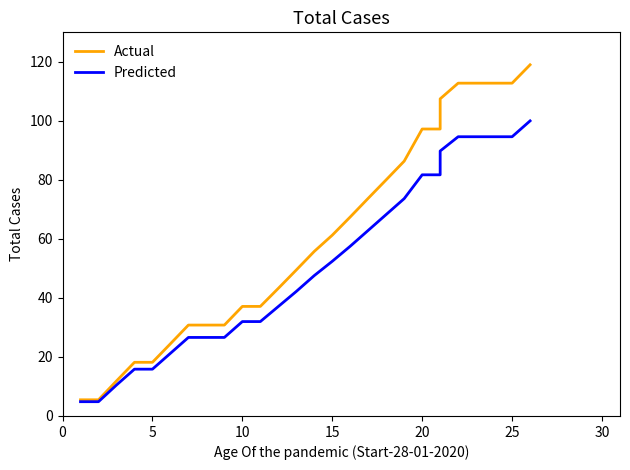

Which series has the widest spread of values?

Actual